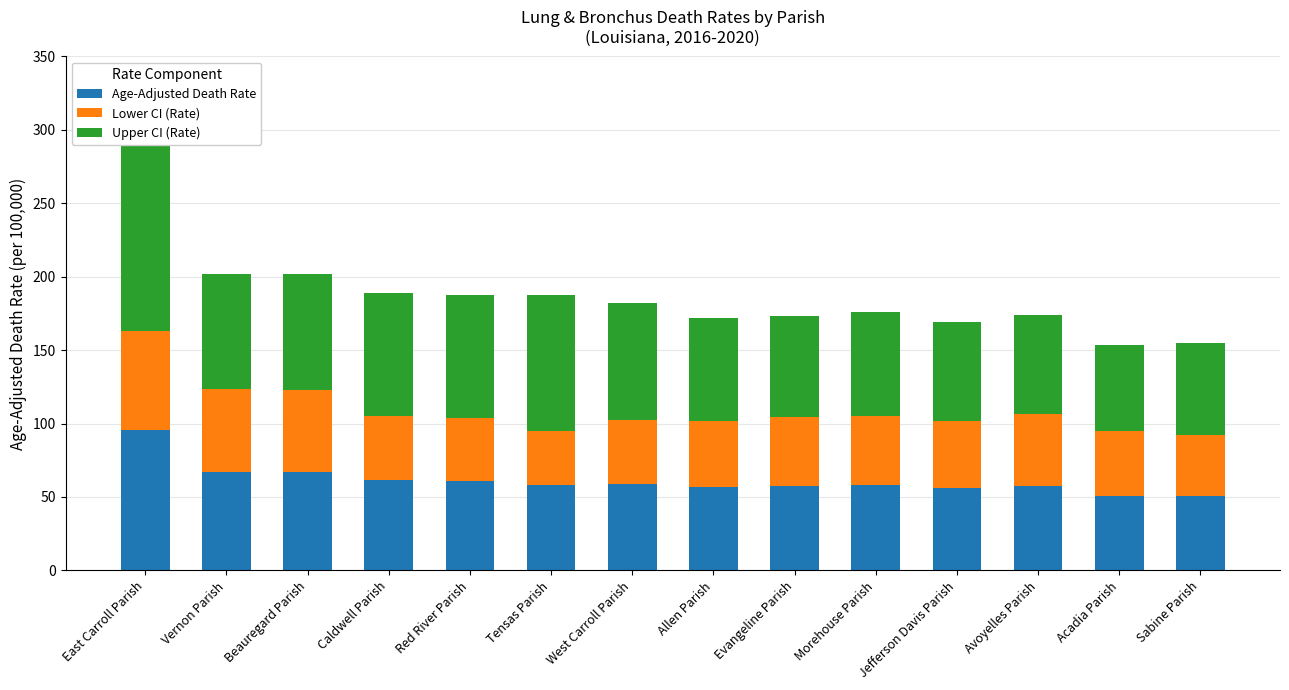

What is the sum of all Lower CI (Rate) values?

666.2